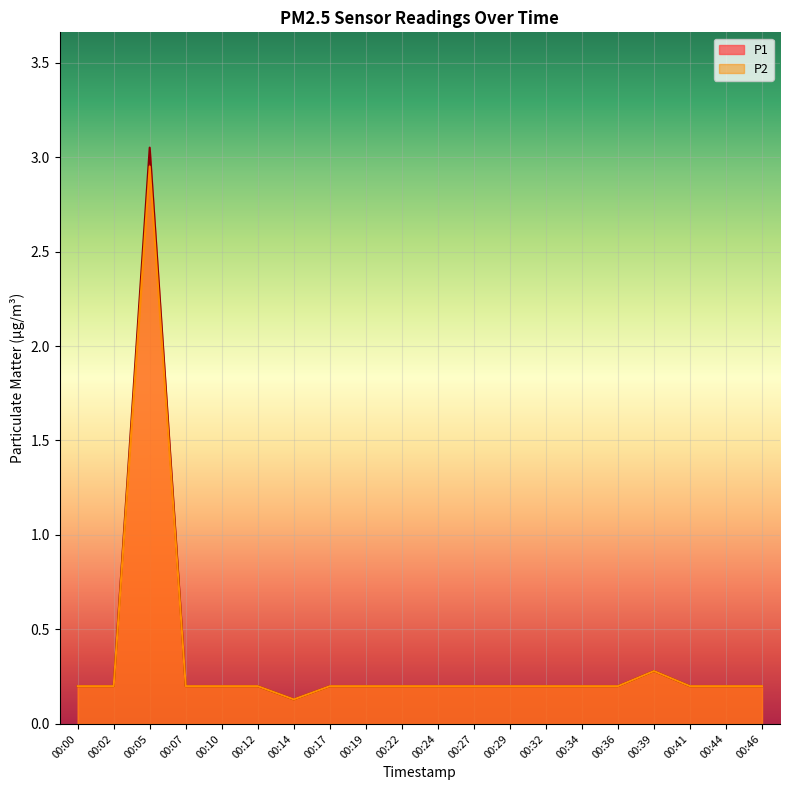

True or false: P1 and P2 intersect in this chart.

False